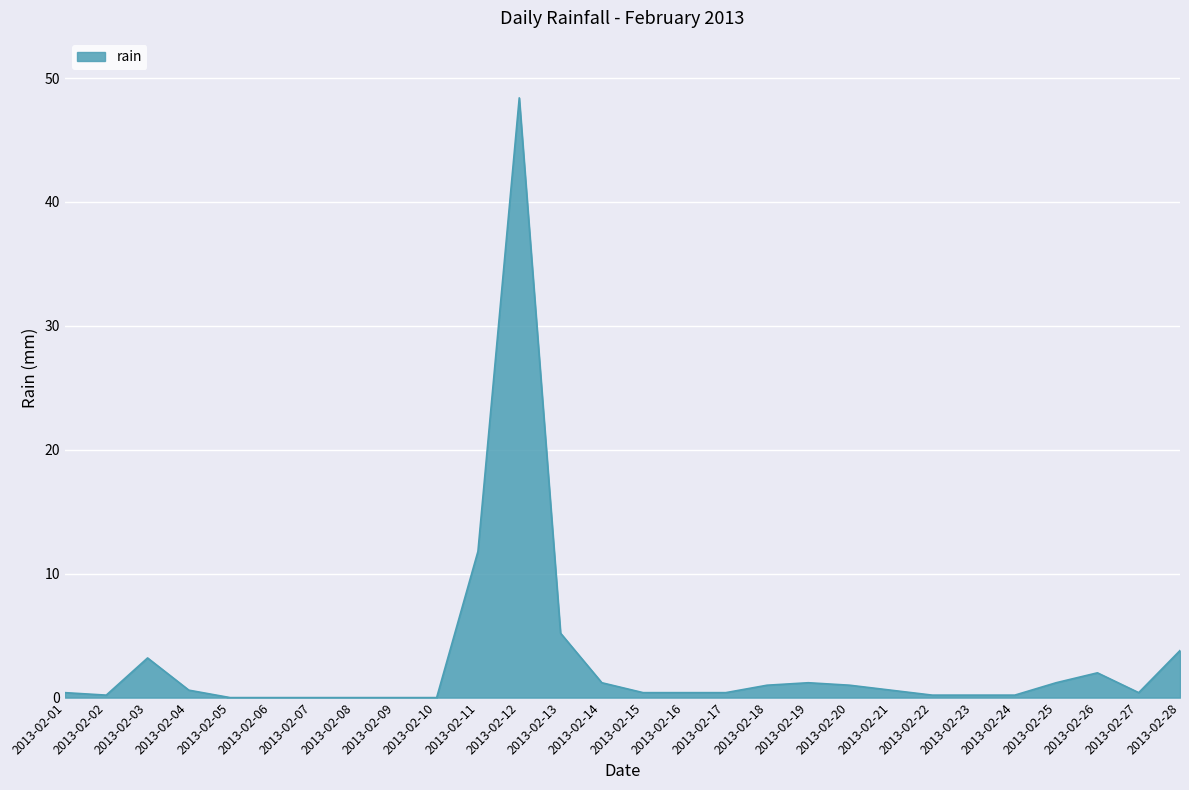

What is the average value?

3.0